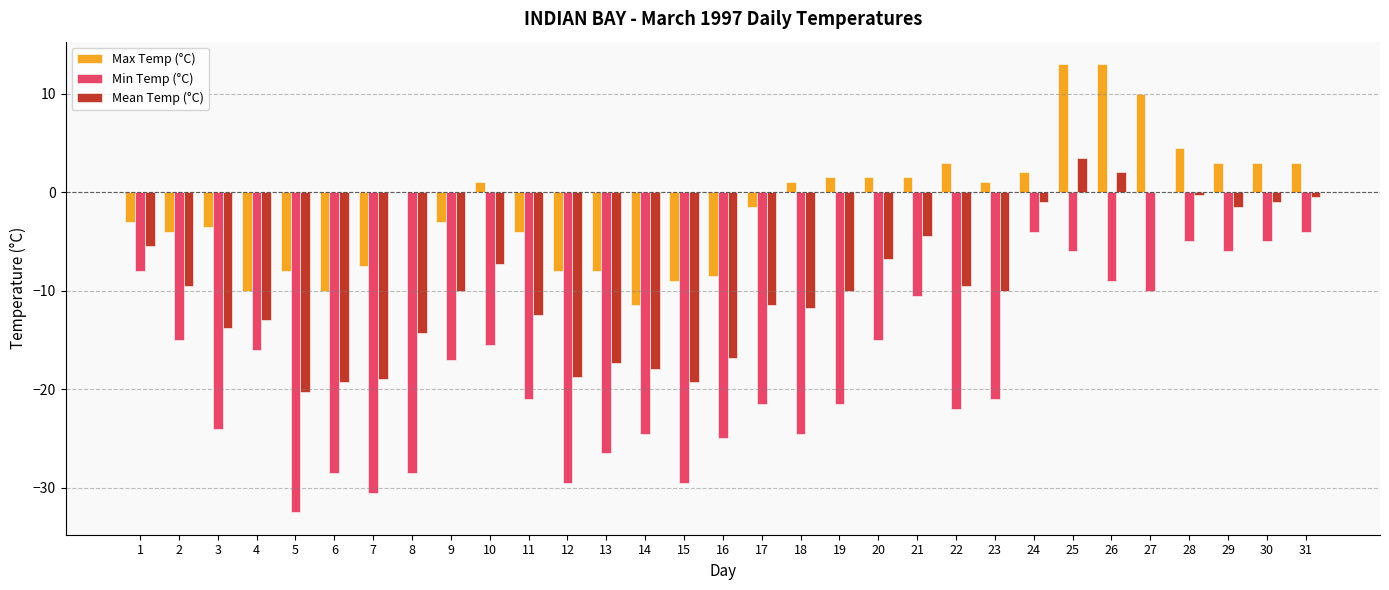

Which series has the largest total across all categories?

Max Temp (°C)